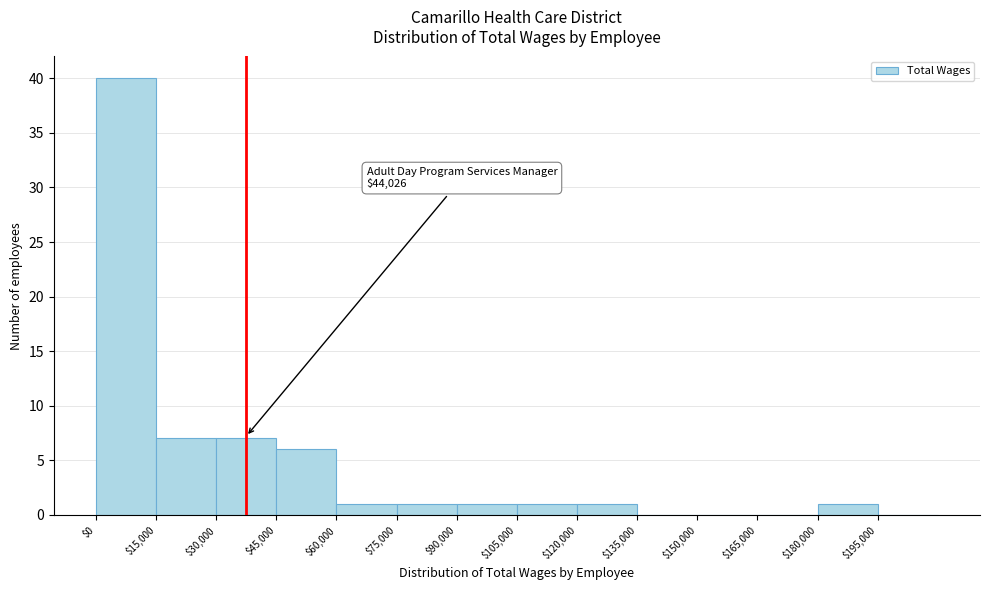

Over which range of the x-axis is the bar tallest?

0 to 15000